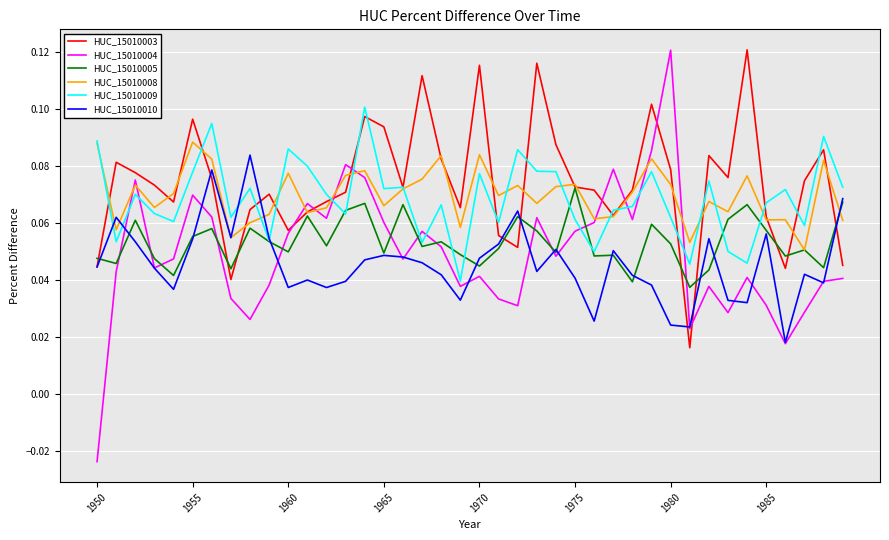

How many lines are shown in the chart?

6